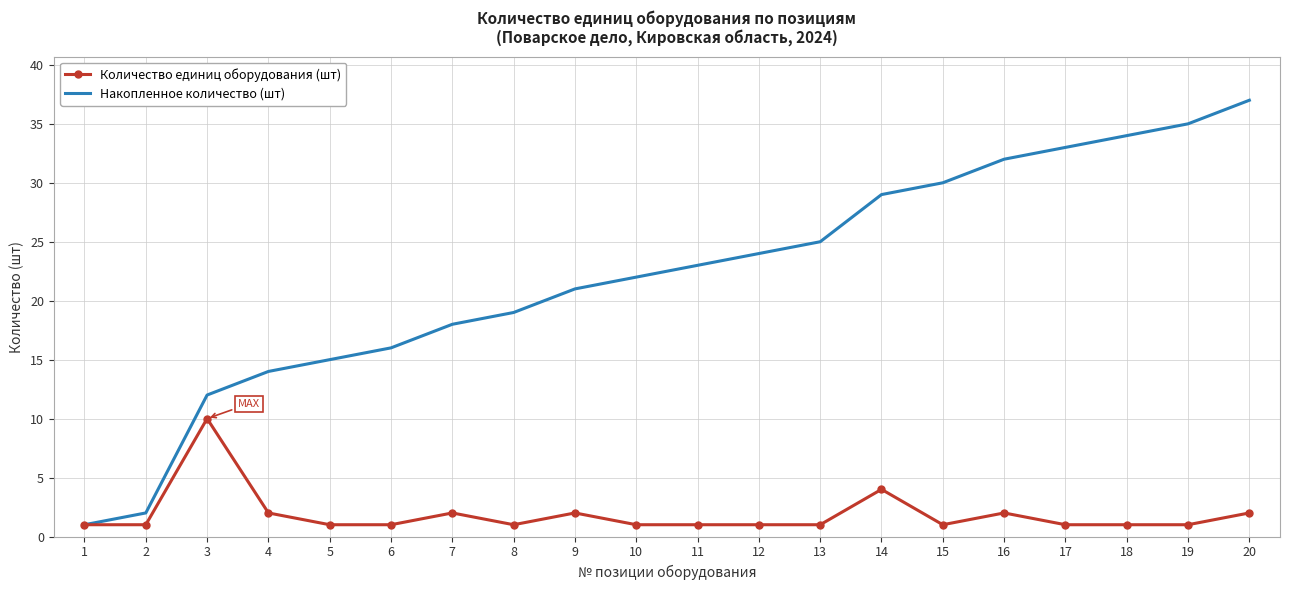

Which series has the largest range (max minus min)?

Накопленное количество (шт)